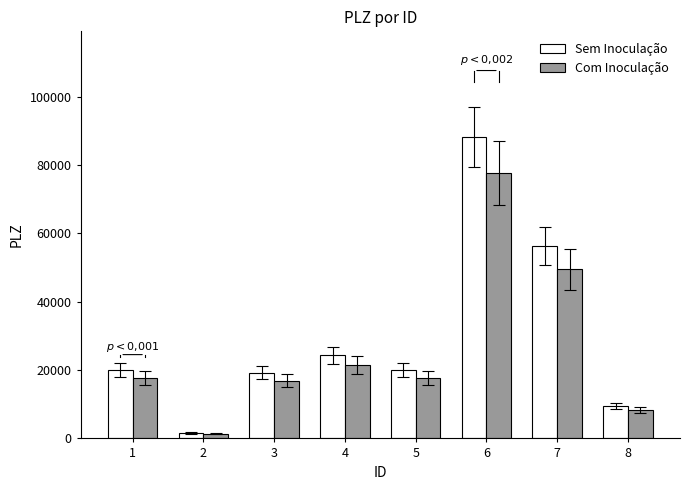

What is the difference between the maximum and minimum values in the Com Inoculação series?

76228.2